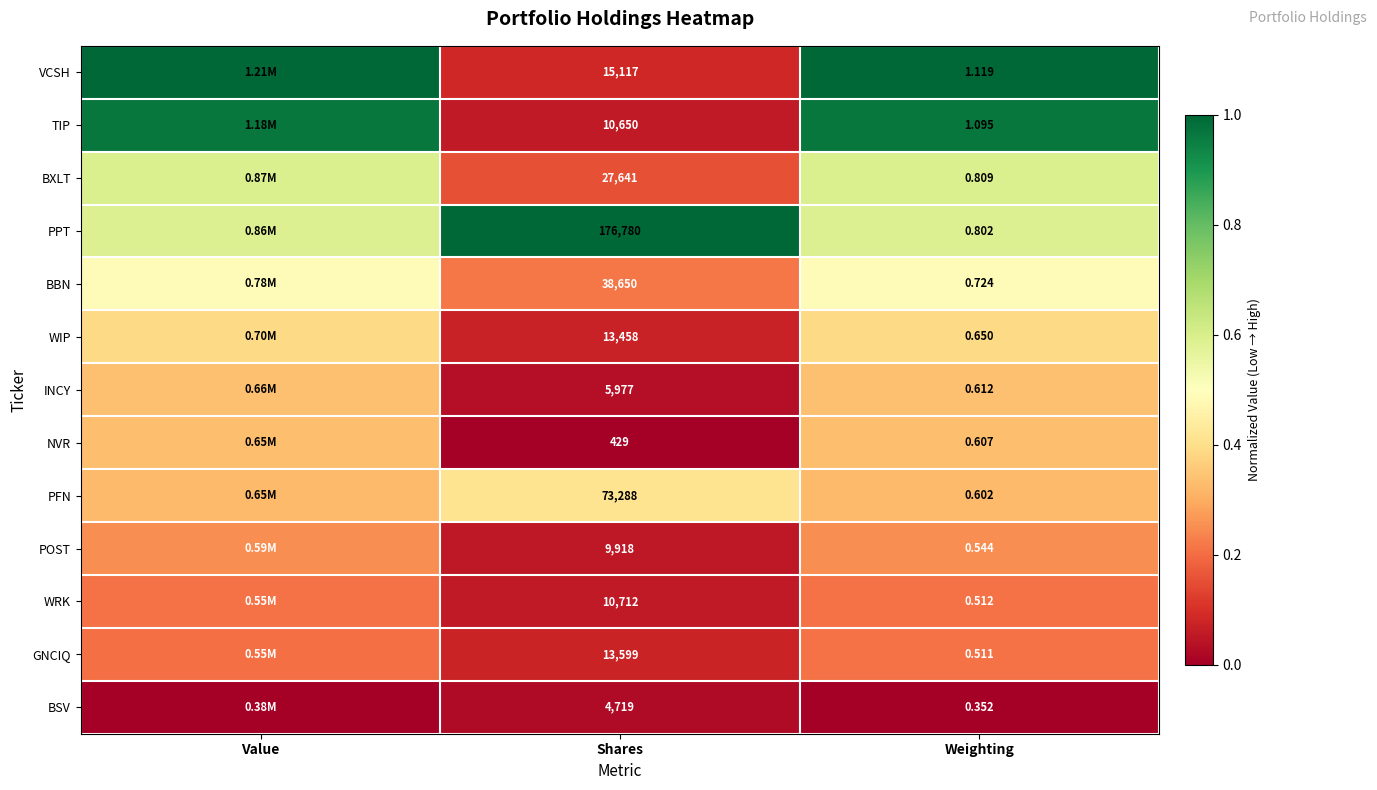

Is the value of PPT at Shares greater than the value of WIP at Weighting?

Yes